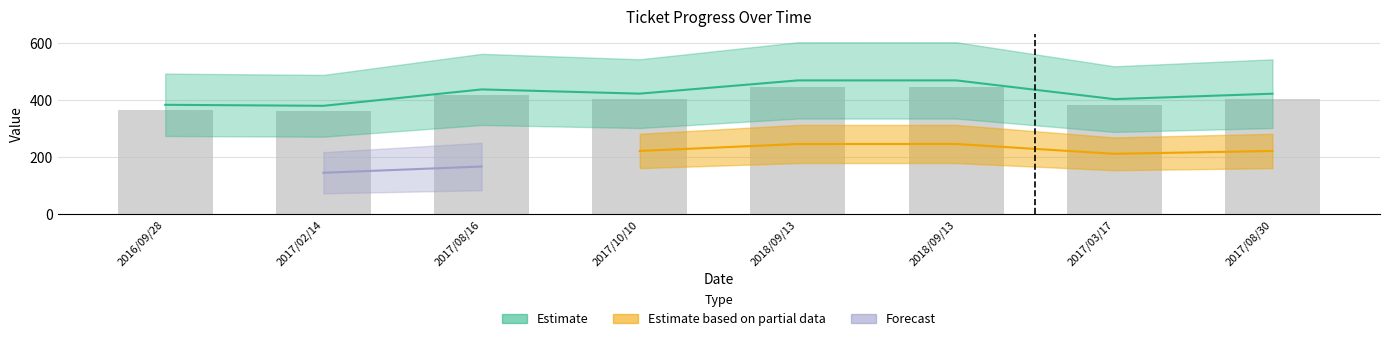

Are the bars grouped side by side (vs. stacked)?

No